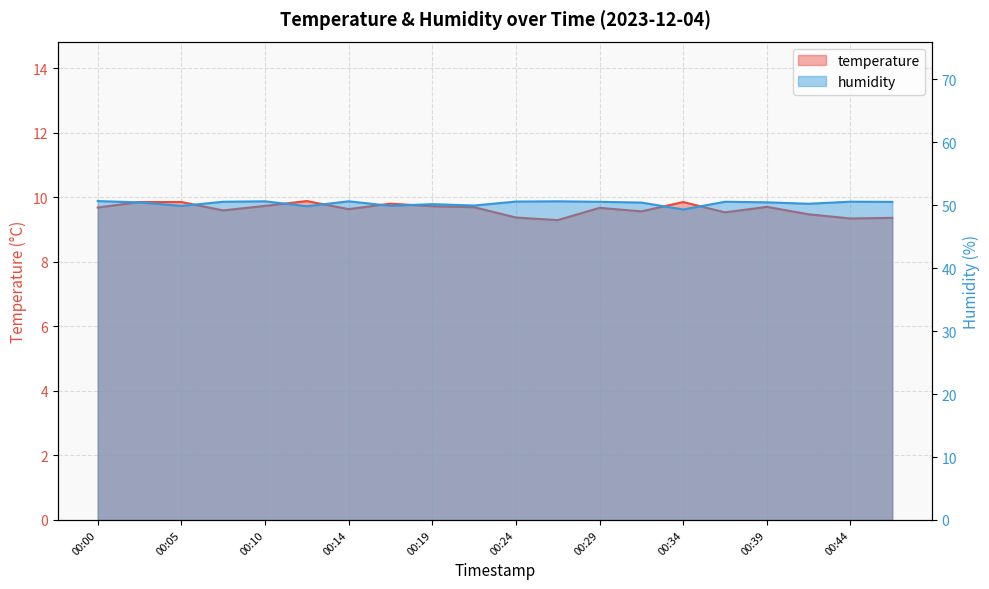

Which has a higher value, 00:07 or 00:24?

00:07